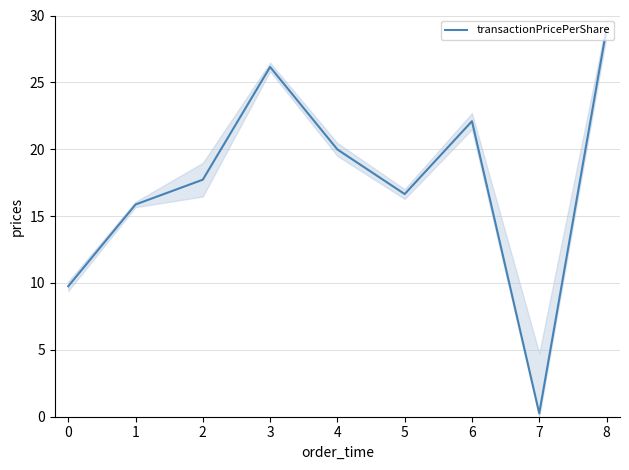

How many distinct data groups are displayed?

1